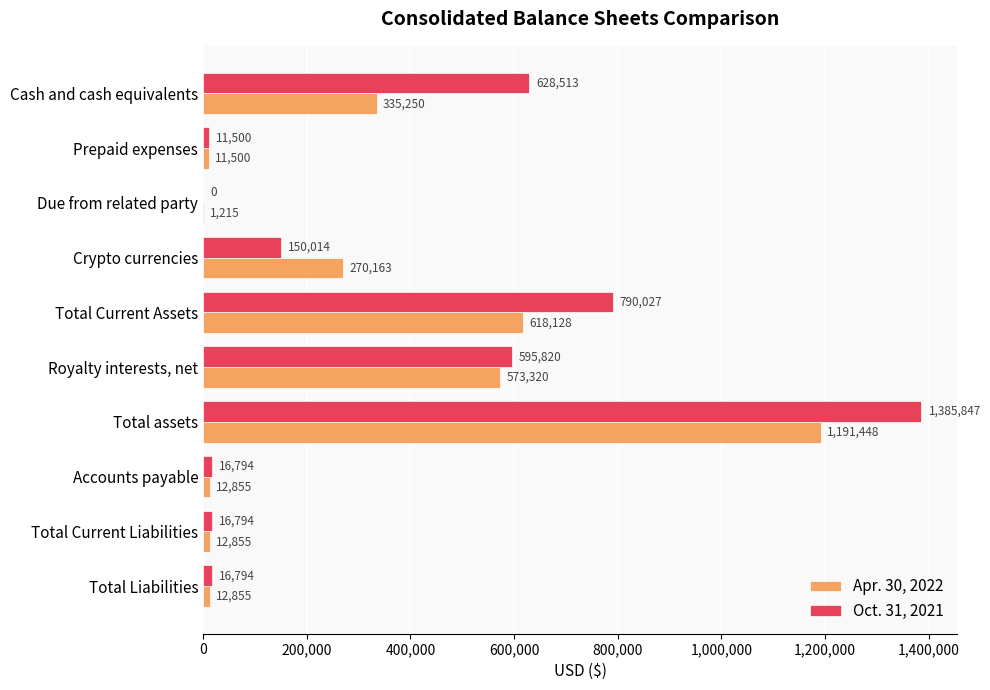

What is the average value of the Apr. 30, 2022 series?

303959